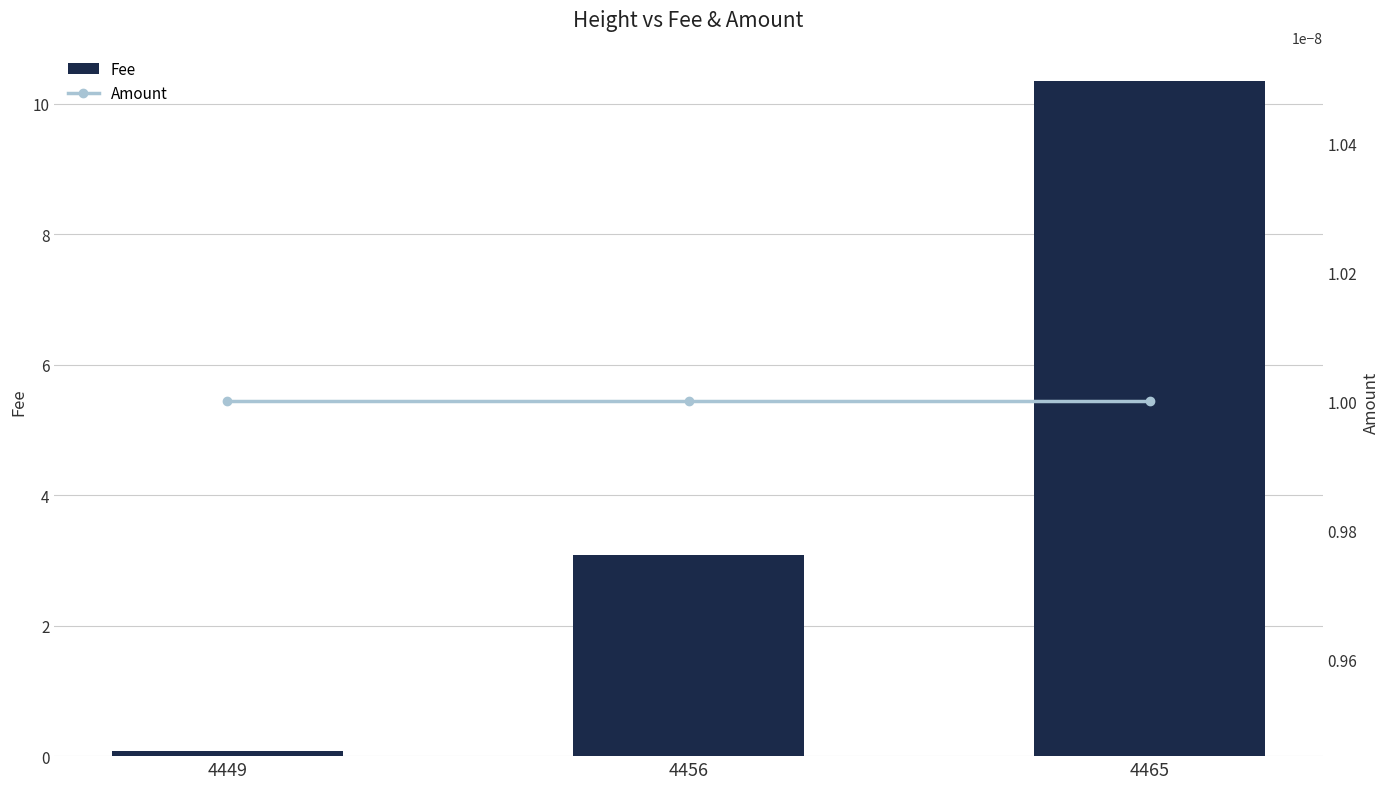

Reading left to right, what are all the values shown in this chart?

Fee: 0.1	3.1	10.4
Amount: 0.0	0.0	0.0